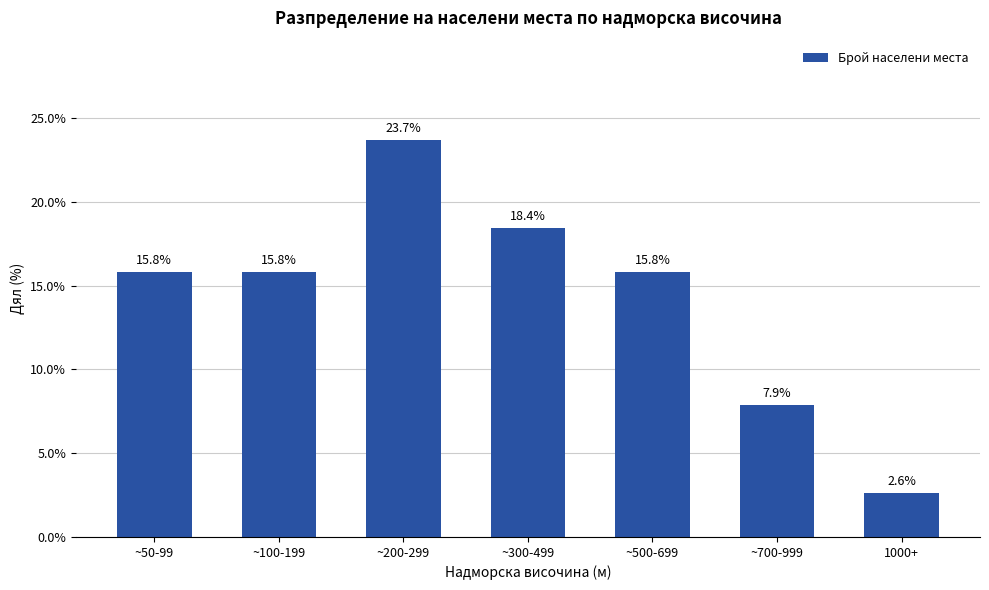

What is the value of the 3rd bar from the left?

23.7